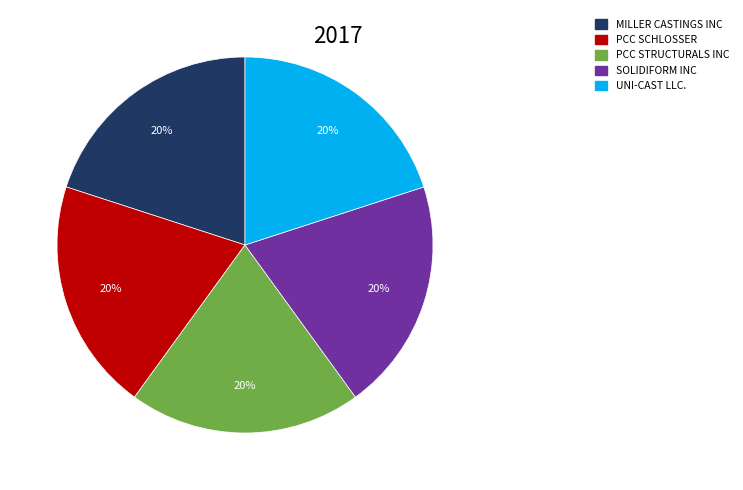

How many segments does this pie chart have?

5